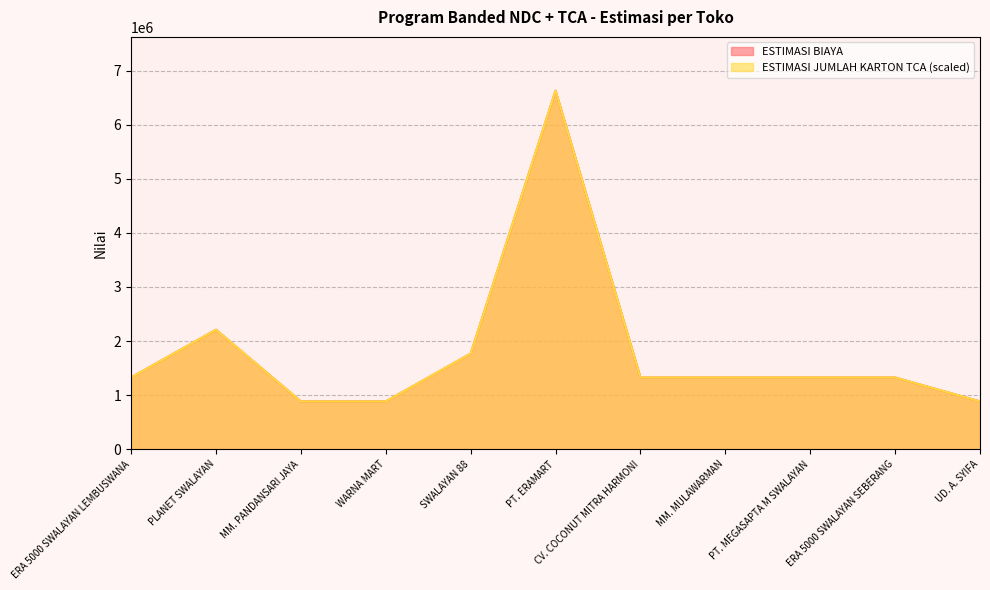

What is the total value across all series at SWALAYAN 88?

3536000